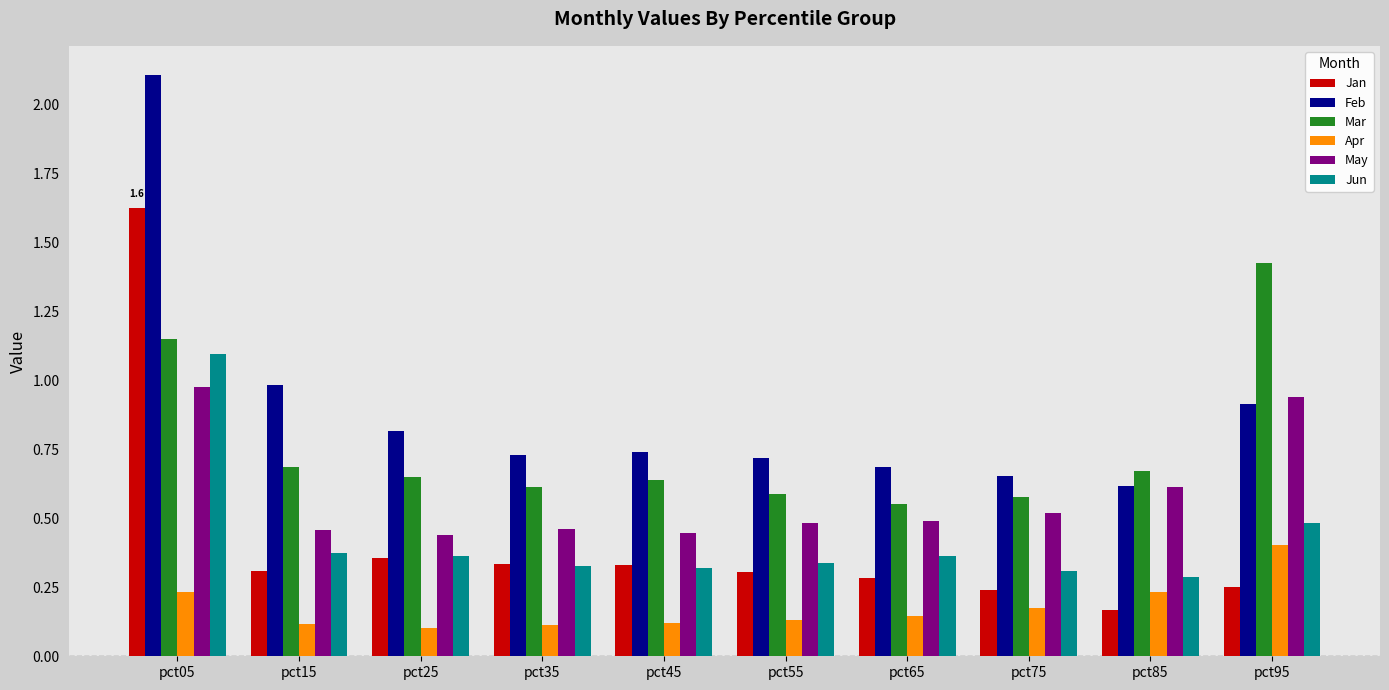

Which series has the widest spread of values?

Feb